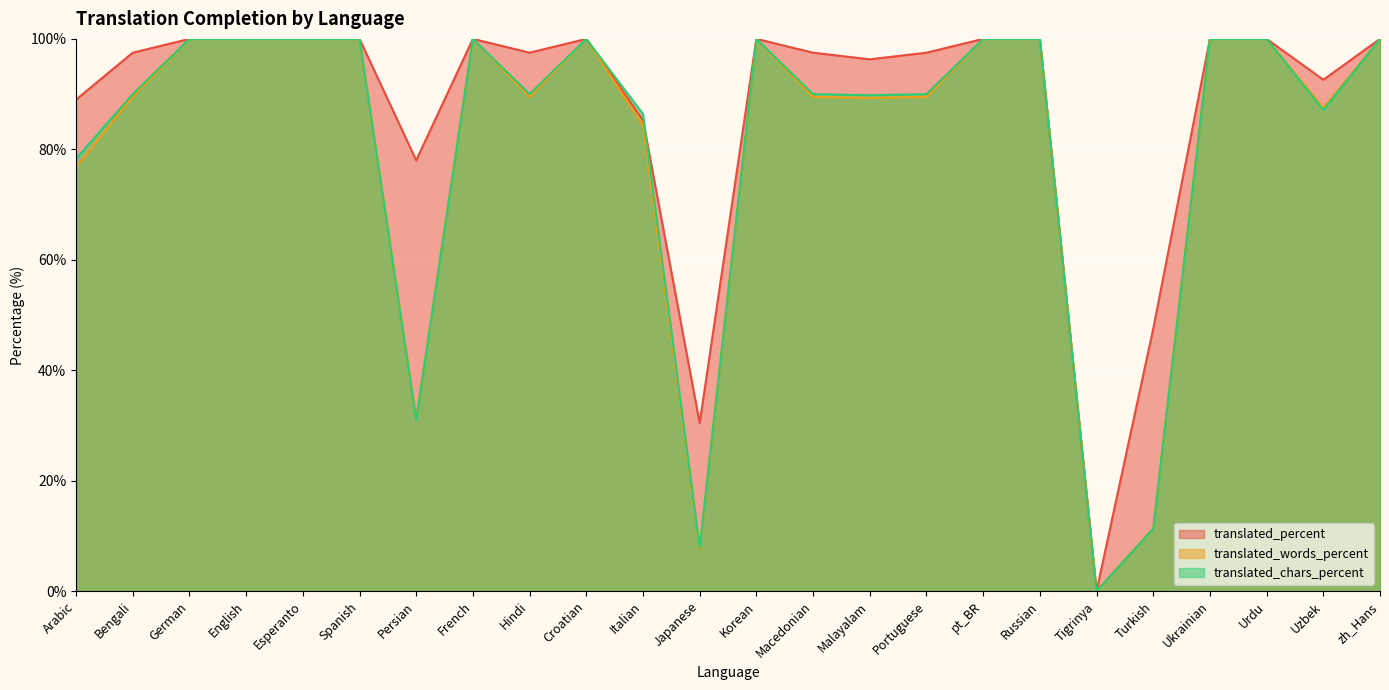

Reading left to right, extract all data points from this chart.

translated_percent: Arabic=89.0	Bengali=97.5	German=100.0	English=100.0	Esperanto=100.0	Spanish=100.0	Persian=78.0	French=100.0	Hindi=97.5	Croatian=100.0	Italian=85.3	Japanese=30.4	Korean=100.0	Macedonian=97.5	Malayalam=96.3	Portuguese=97.5	pt_BR=100.0	Russian=100.0	Tigrinya=0.0	Turkish=47.5	Ukrainian=100.0	Urdu=100.0	Uzbek=92.6	zh_Hans=100.0
translated_words_percent: Arabic=76.8	Bengali=89.5	German=100.0	English=100.0	Esperanto=100.0	Spanish=100.0	Persian=31.2	French=100.0	Hindi=89.5	Croatian=100.0	Italian=84.3	Japanese=7.6	Korean=100.0	Macedonian=89.5	Malayalam=89.3	Portuguese=89.5	pt_BR=100.0	Russian=100.0	Tigrinya=0.0	Turkish=11.4	Ukrainian=100.0	Urdu=100.0	Uzbek=87.5	zh_Hans=100.0
translated_chars_percent: Arabic=78.3	Bengali=90.0	German=100.0	English=100.0	Esperanto=100.0	Spanish=100.0	Persian=31.0	French=100.0	Hindi=90.0	Croatian=100.0	Italian=86.4	Japanese=7.9	Korean=100.0	Macedonian=90.0	Malayalam=89.8	Portuguese=90.0	pt_BR=100.0	Russian=100.0	Tigrinya=0.0	Turkish=11.3	Ukrainian=100.0	Urdu=100.0	Uzbek=87.1	zh_Hans=100.0